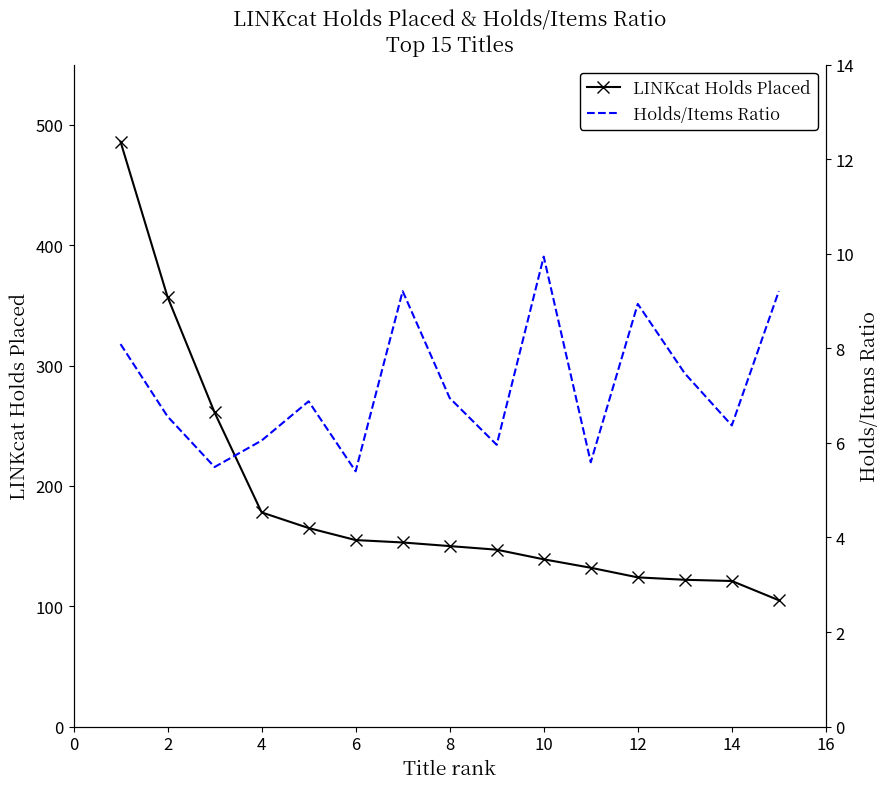

Rank the series by their maximum value, from highest to lowest.

LINKcat Holds Placed, Holds/Items Ratio